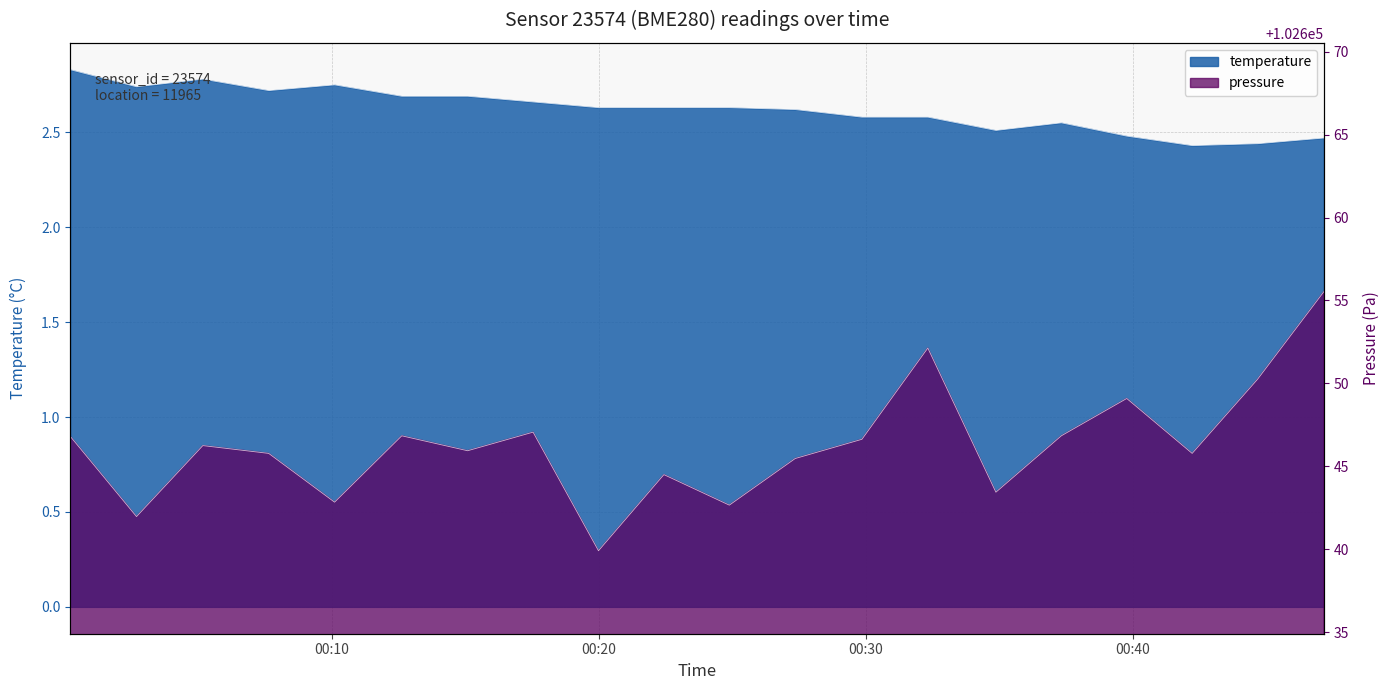

What is the average value?

2.6